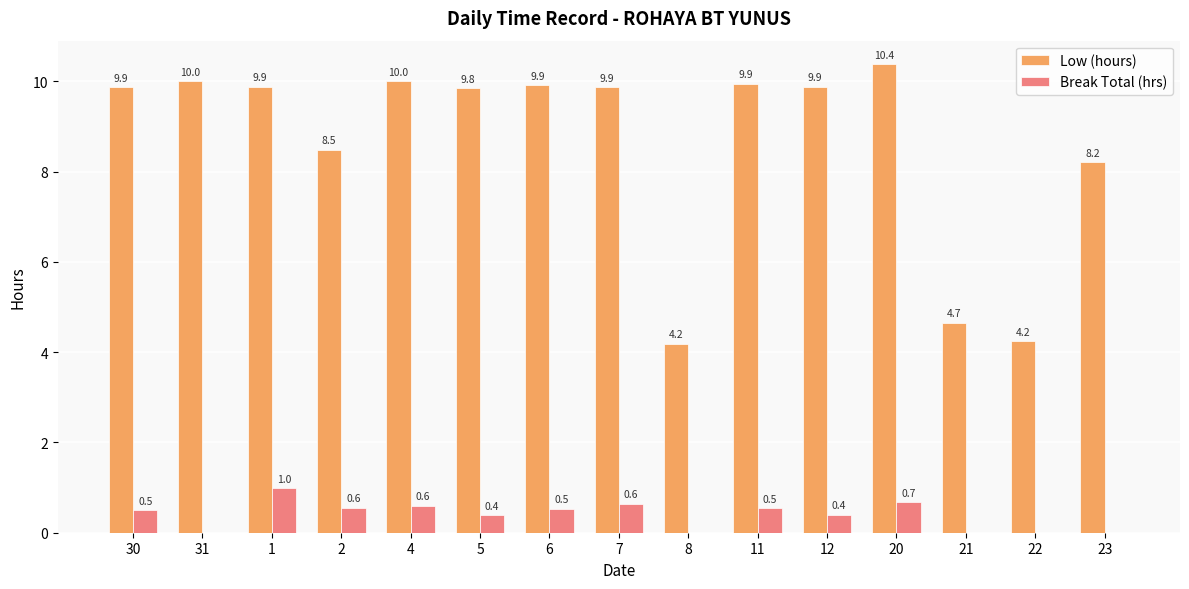

What is the sum of the Low (hours) values at 4 and 23?

18.2